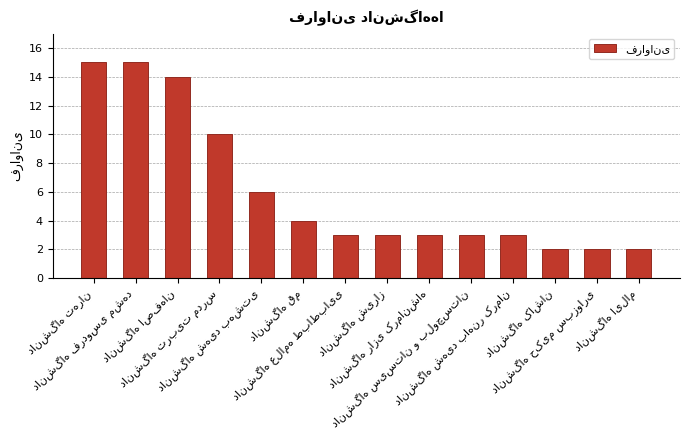

What is the difference between the maximum and minimum values?

13